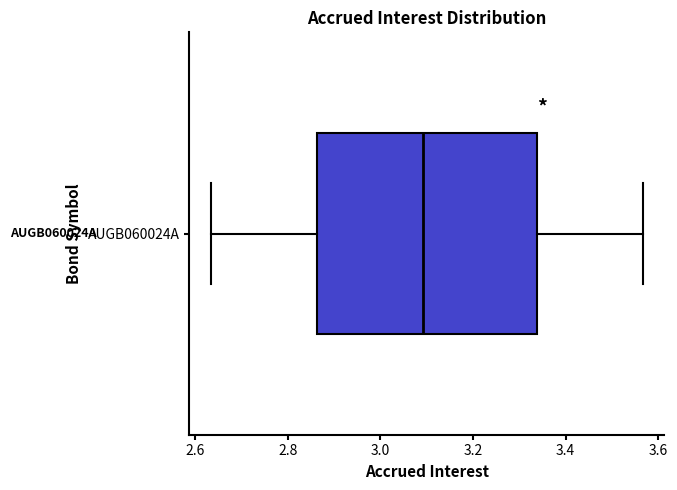

Where does the right whisker of the box for AUGB060024A end on the x-axis? The values are not printed on the chart, so give them approximately, as read against the axis.

3.56